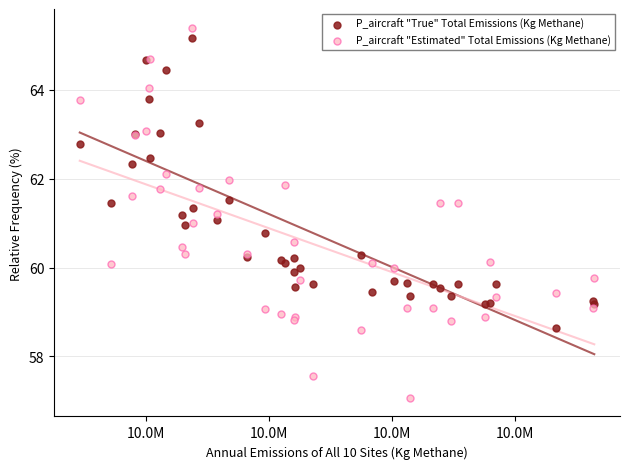

Which series reaches the minimum Y coordinate?

P_aircraft "Estimated" Total Emissions (Kg Methane)